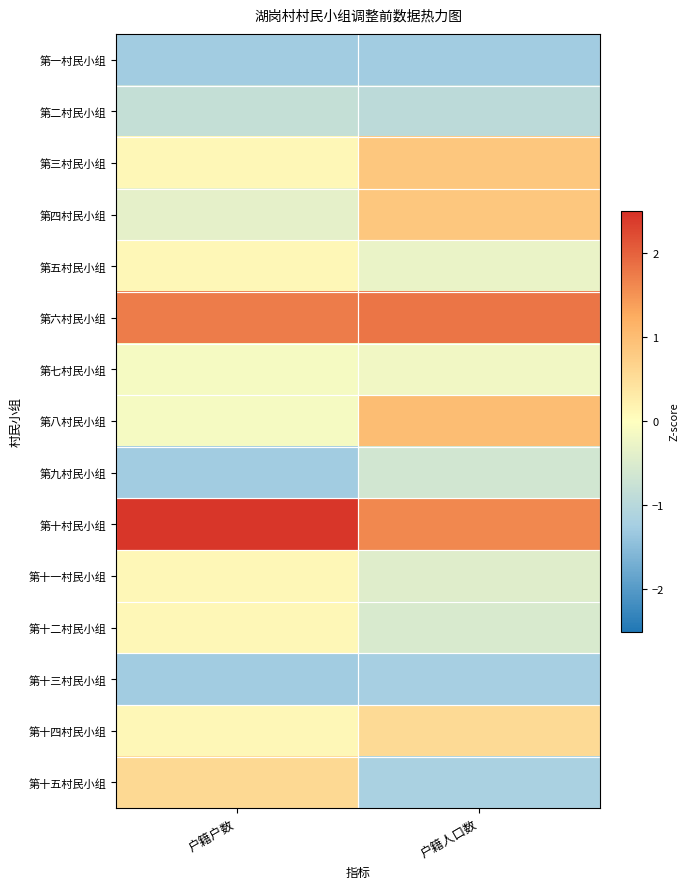

How many data points does each series have?

2